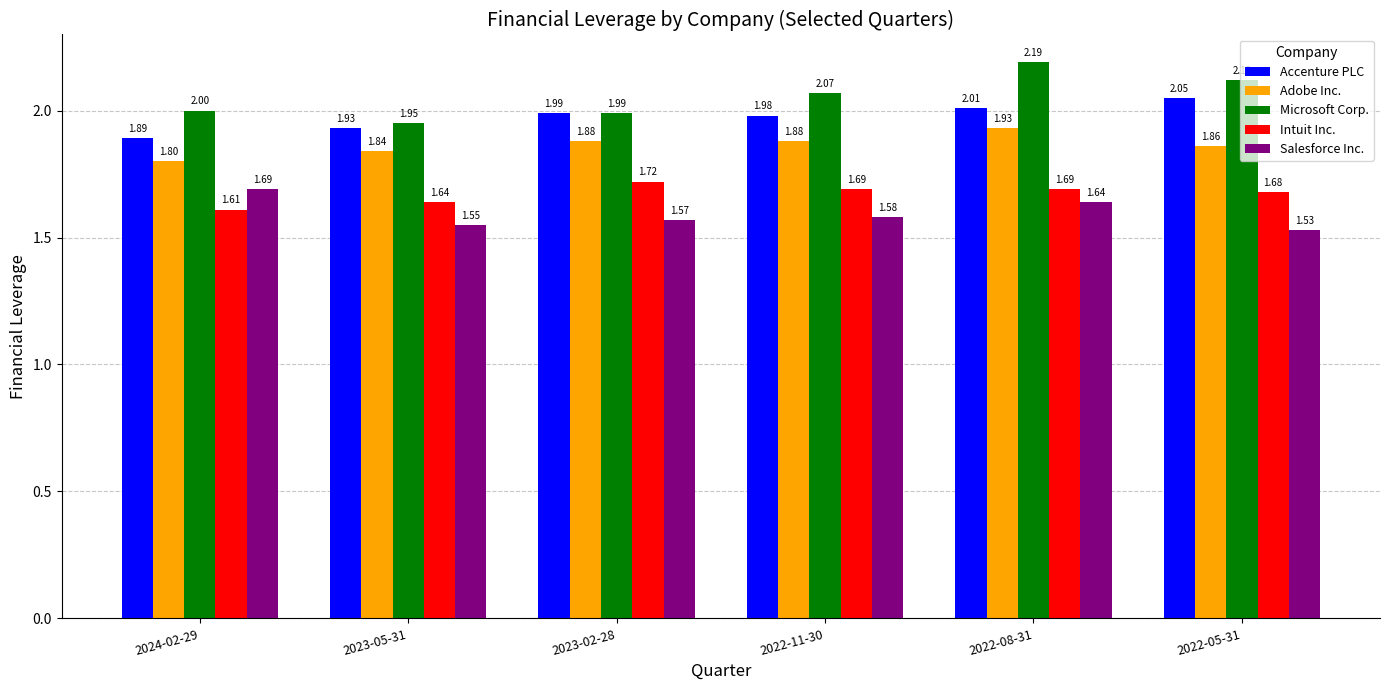

Which series has the widest spread of values?

Microsoft Corp.